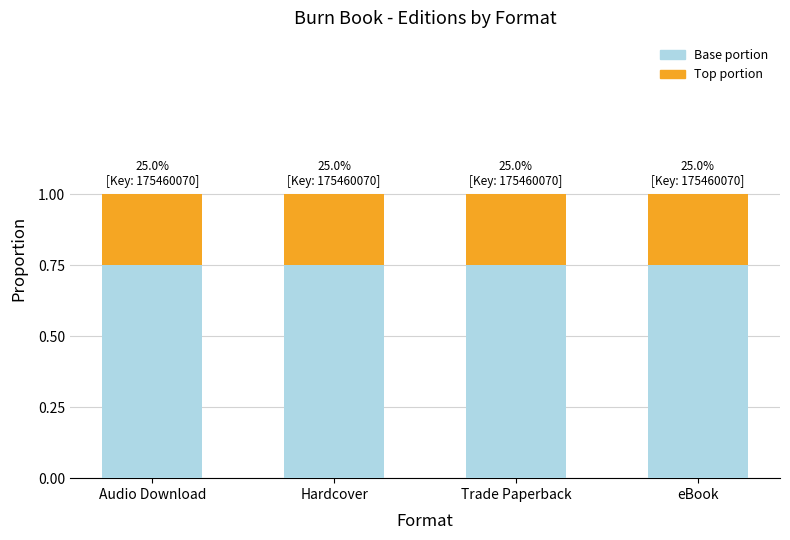

The Base portion series shows 0.2 at Trade Paperback. True or false?

False